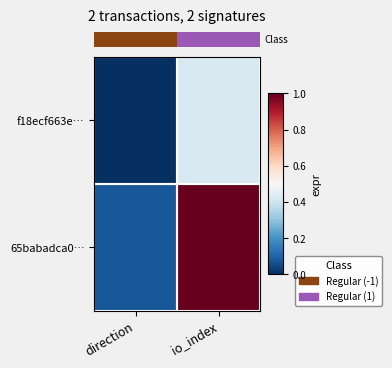

Count the number of categories in the chart.

2